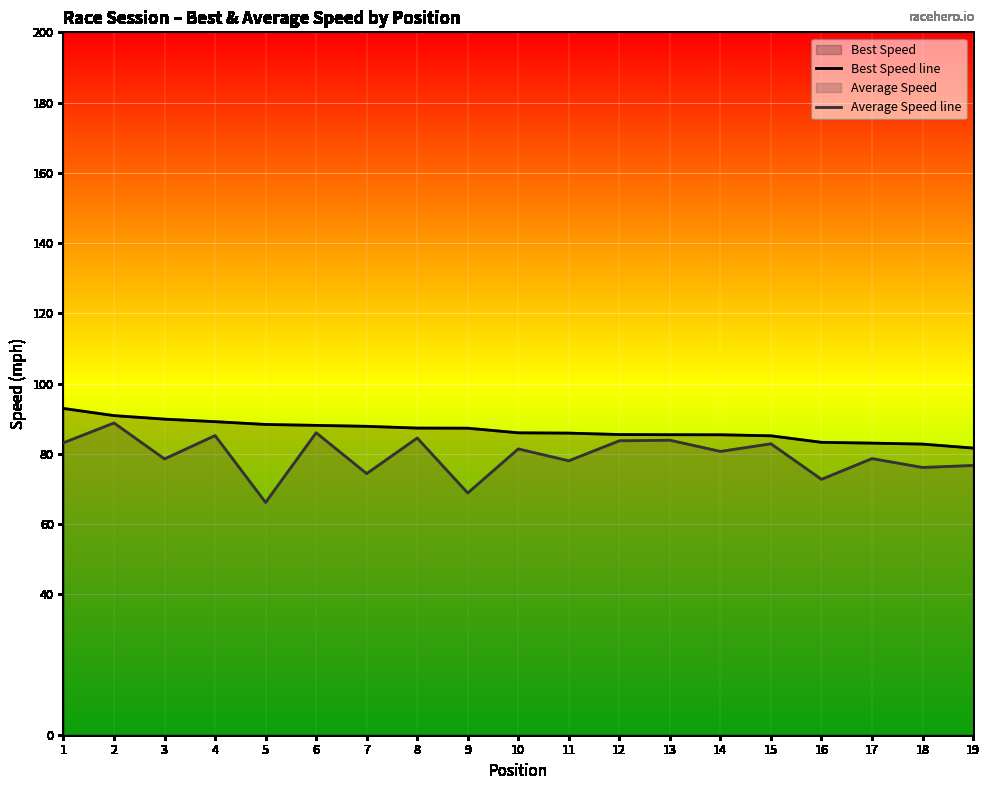

Which series has the widest spread of values?

Average Speed line